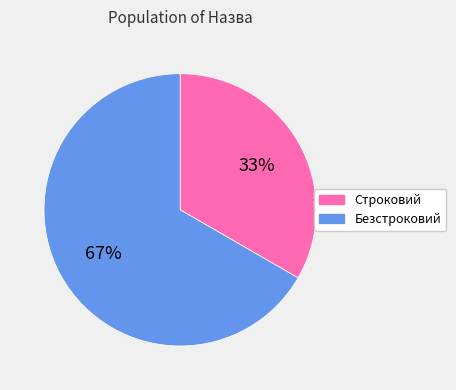

The Безстроковий slice represents 56% of the pie. True or false?

False